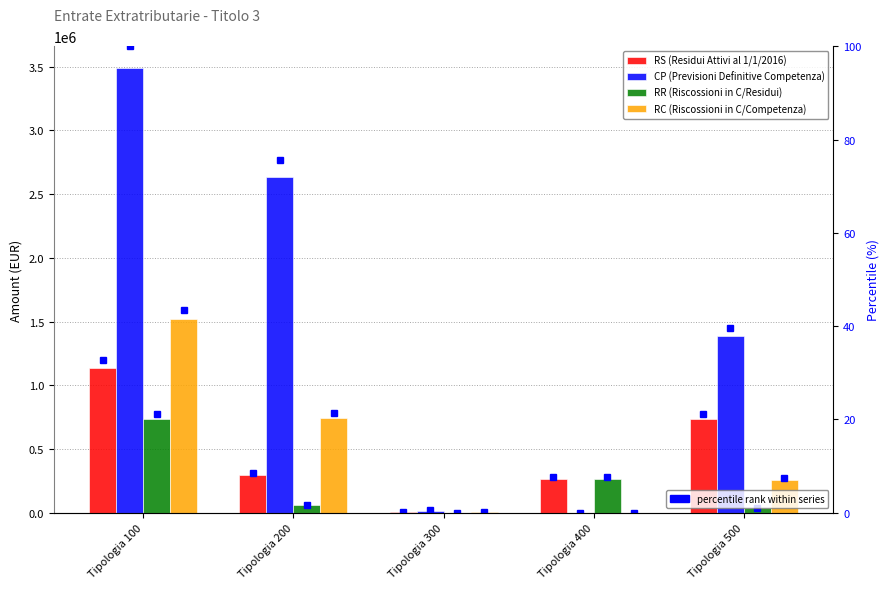

How many groups of bars are there?

5